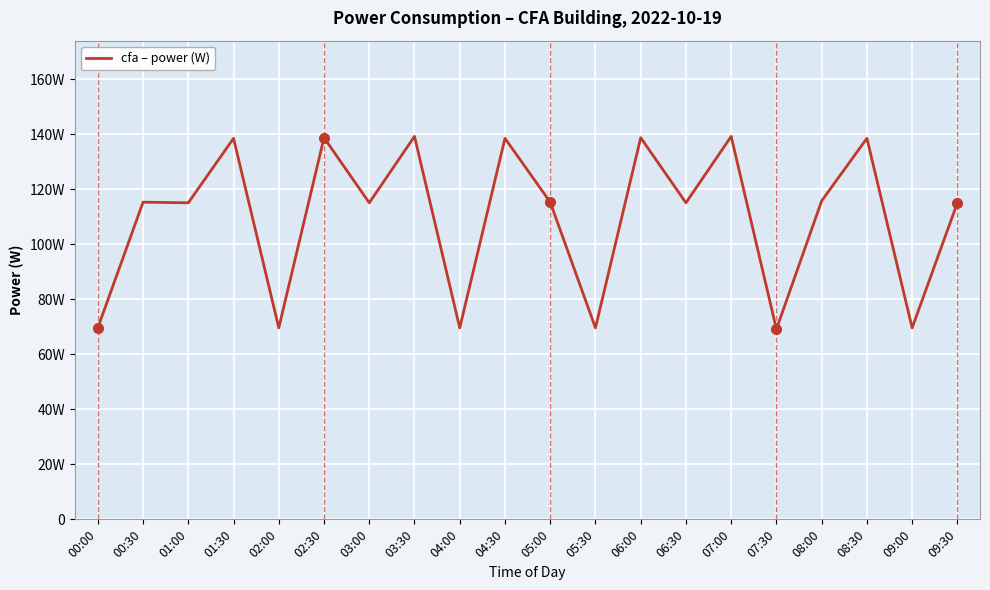

At which category does the chart reach its peak across all series?

03:30